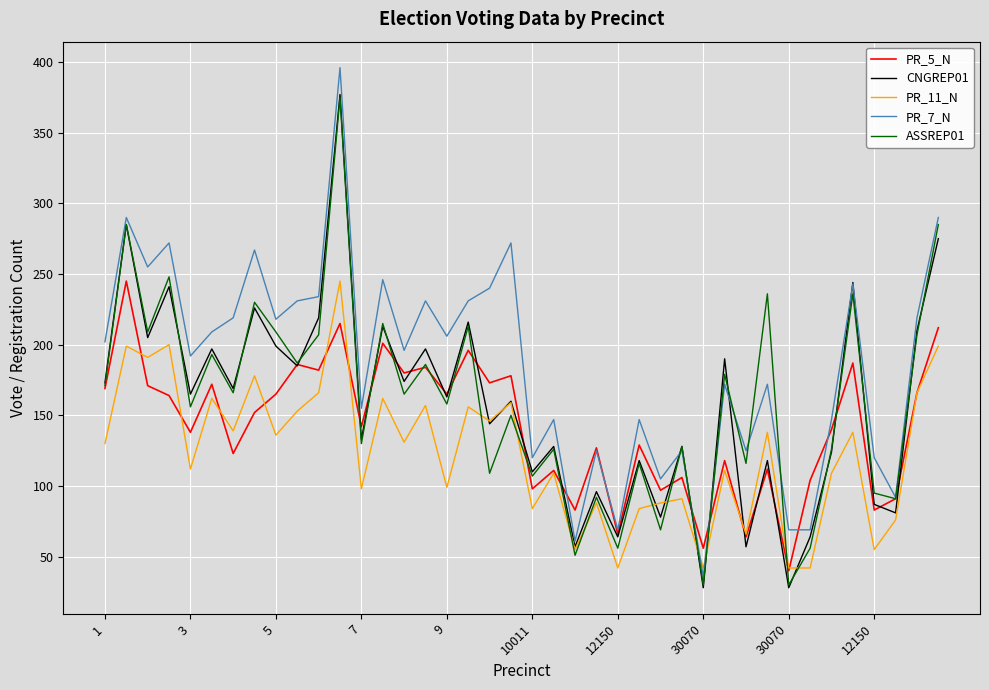

Which series has the largest total across all categories?

PR_7_N